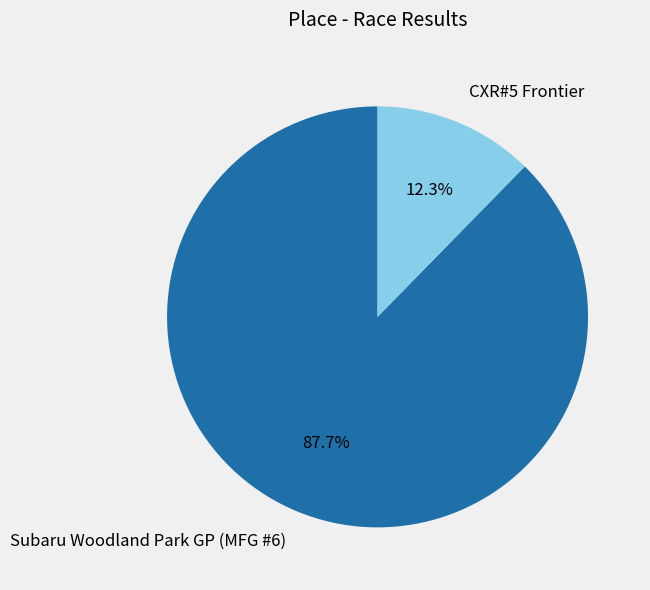

To the nearest percent, what is the combined percentage of CXR#5 Frontier and Subaru Woodland Park GP (MFG #6)?

100%